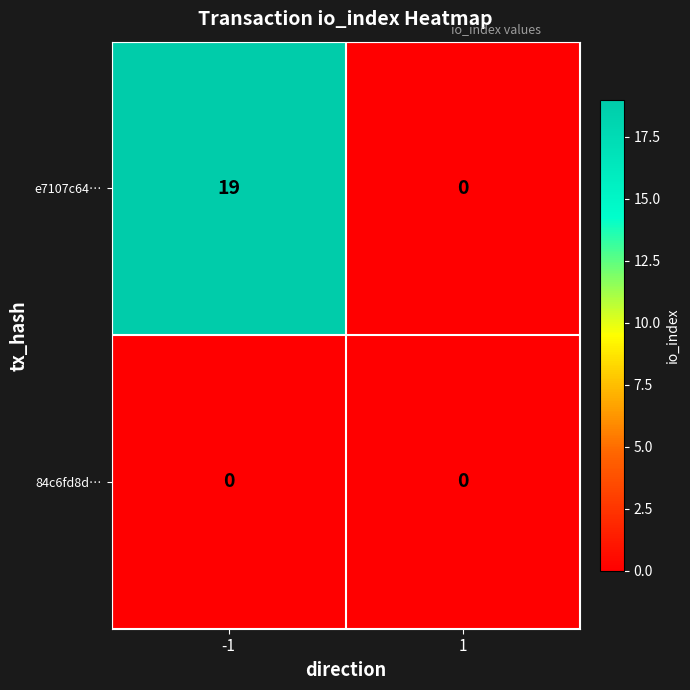

Between -1 and 1, which series saw the biggest shift?

e7107c64…